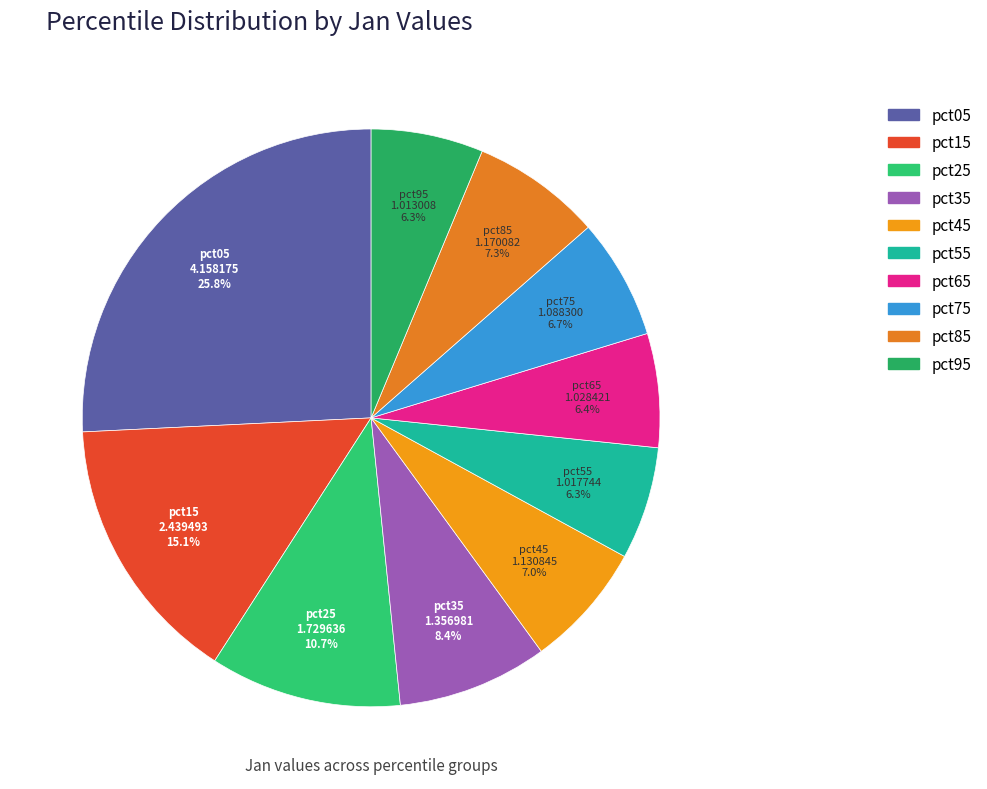

Which has a higher value, pct25 or pct55?

pct25